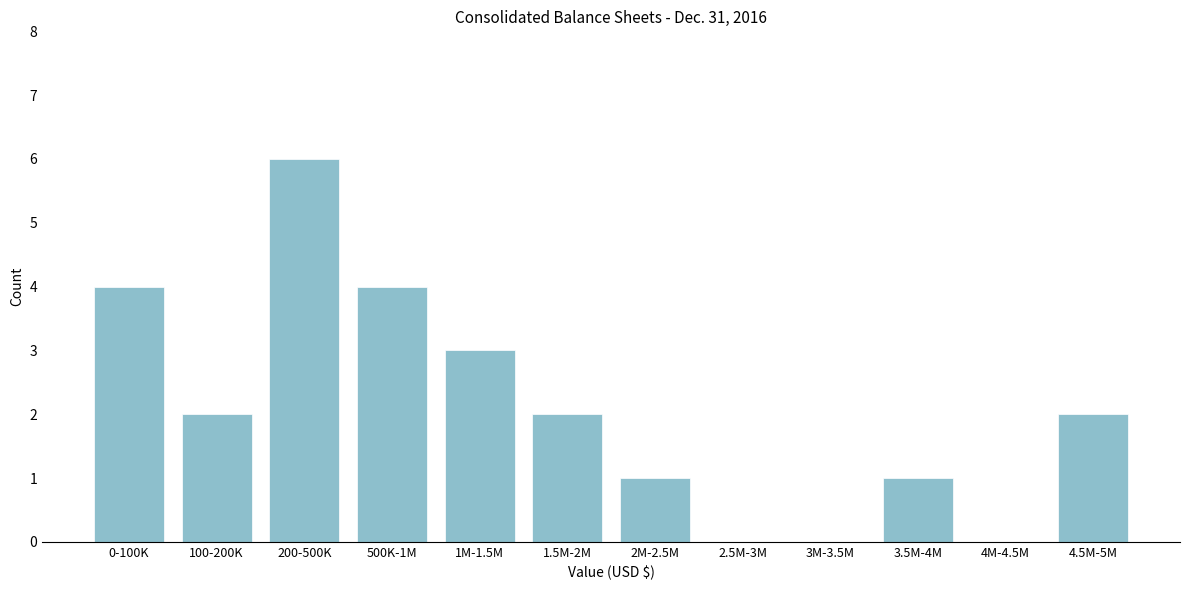

Reading right to left, extract all data points from this chart.

4.5M-5M=2	4M-4.5M=0	3.5M-4M=1	3M-3.5M=0	2.5M-3M=0	2M-2.5M=1	1.5M-2M=2	1M-1.5M=3	500K-1M=4	200-500K=6	100-200K=2	0-100K=4